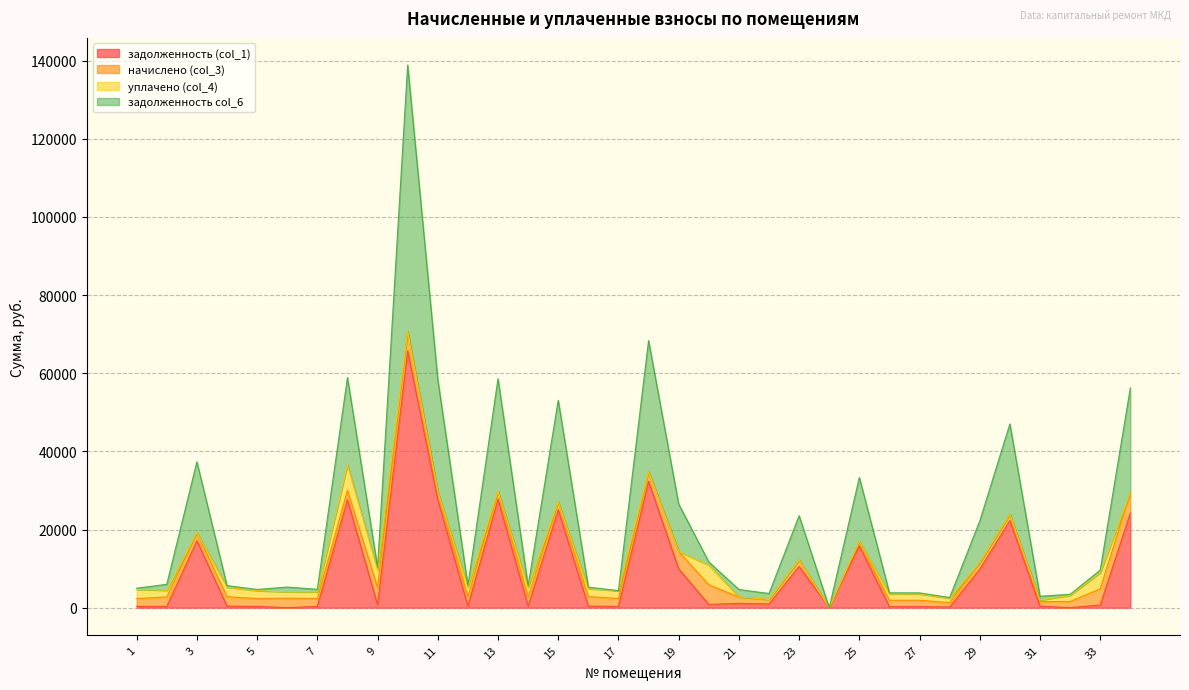

True or false: задолженность (col_1) and задолженность col_6 cross at least once.

False